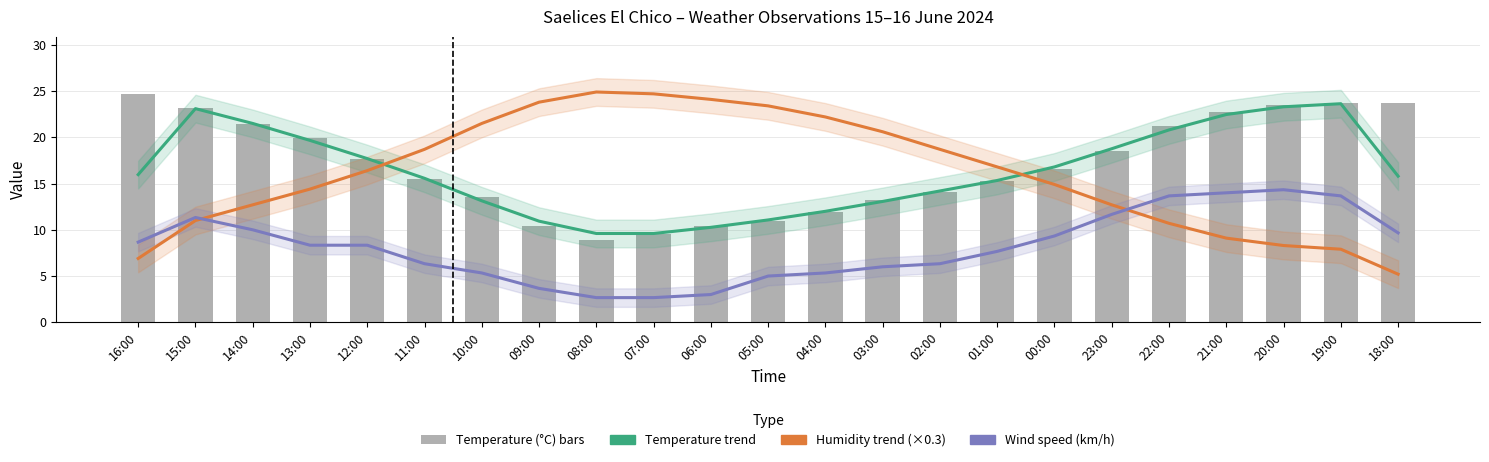

True or false: Temperature trend has a value of 4.6 at 07:00.

False